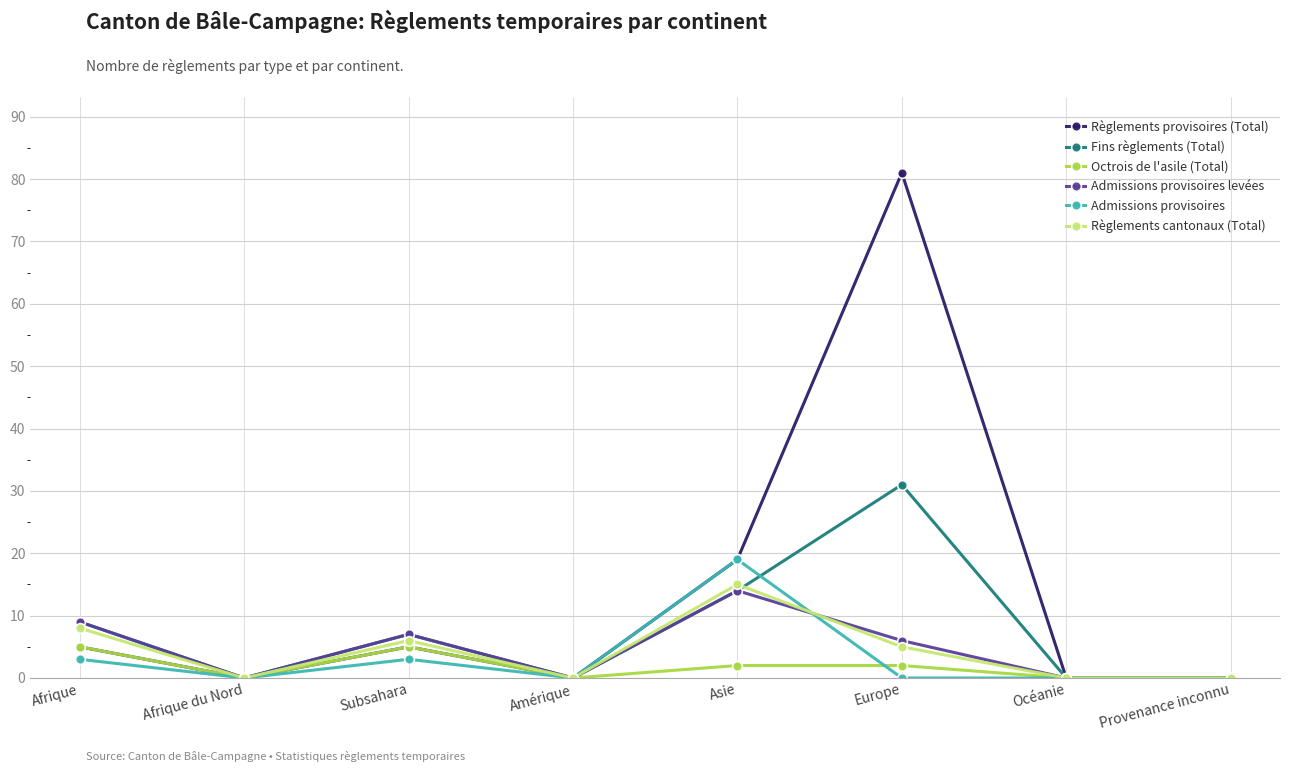

What is the maximum value shown in the chart?

81